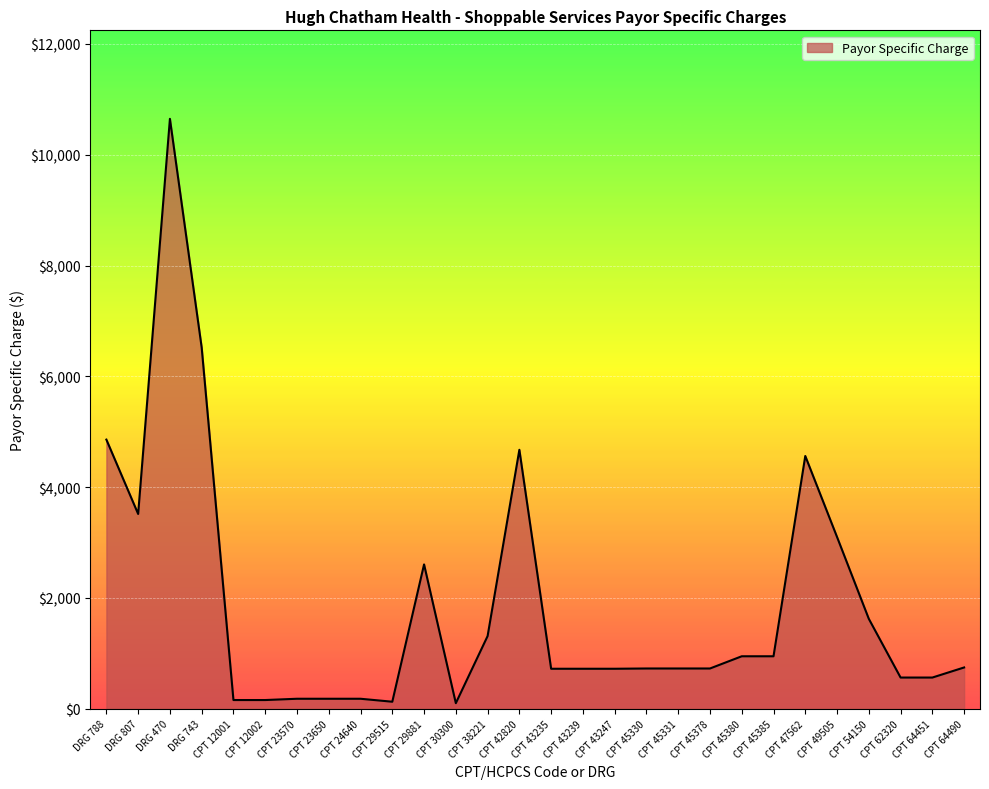

At which category does the data reach its first local valley?

DRG 807